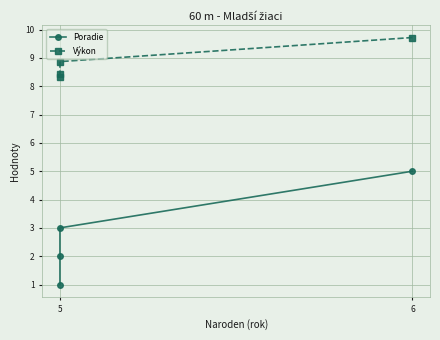

List the series in order of their peak value, lowest first.

Poradie, Výkon